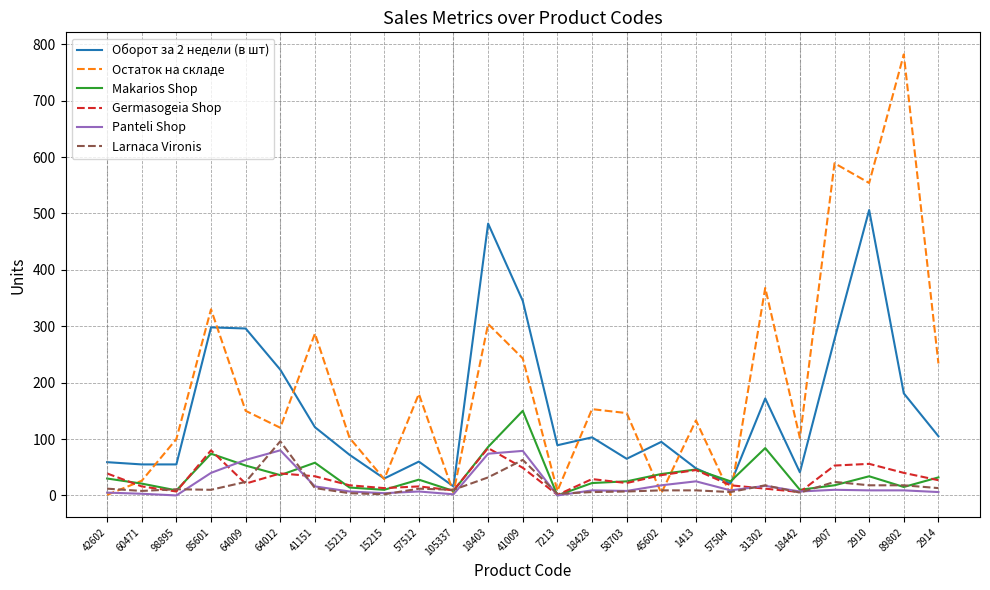

Is it true that Germasogeia Shop equals 39 at 64012?

True